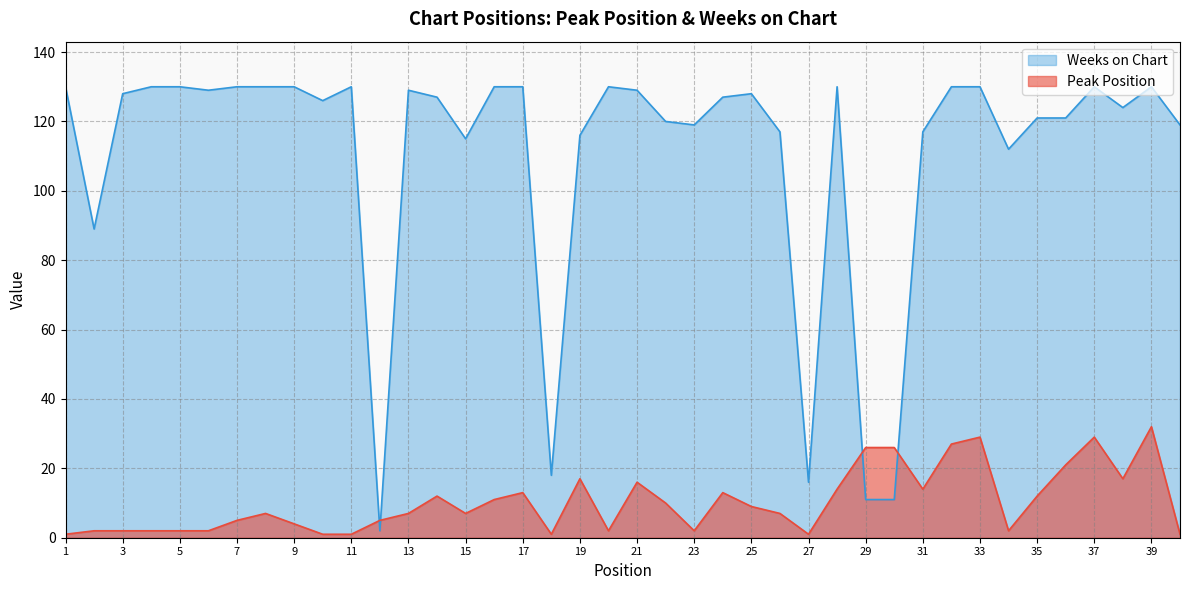

How many lines are shown in the chart?

2